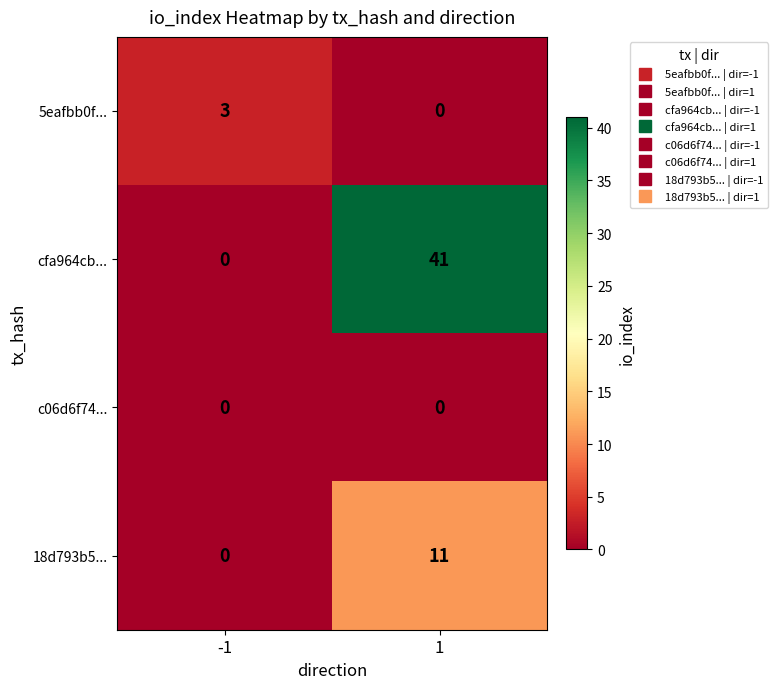

What is the difference between the highest and lowest values at -1?

3